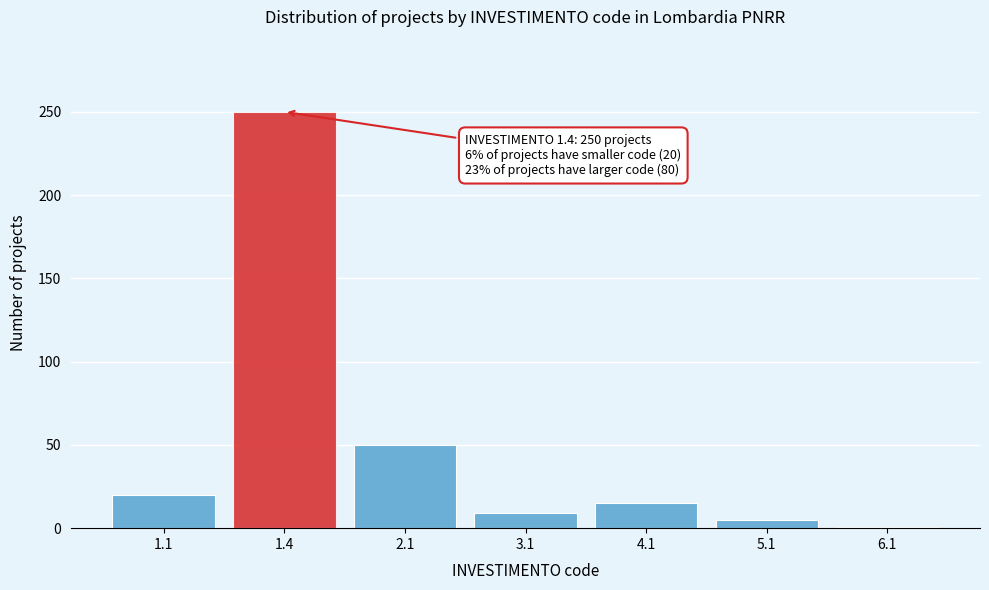

Reading left to right, list all the values displayed in this chart.

20	250	50	9	15	5	1